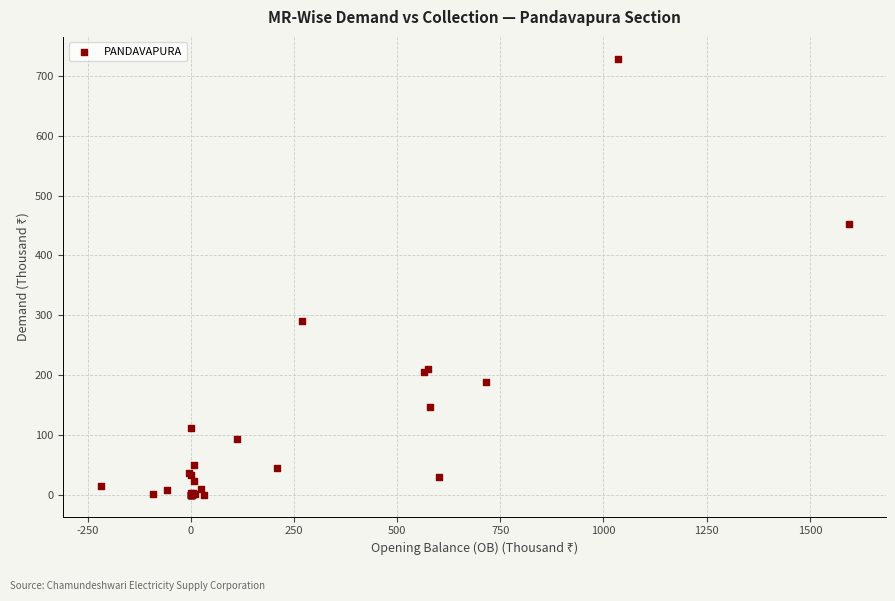

What Y value in the scatter plot is closest to 364?

289.8